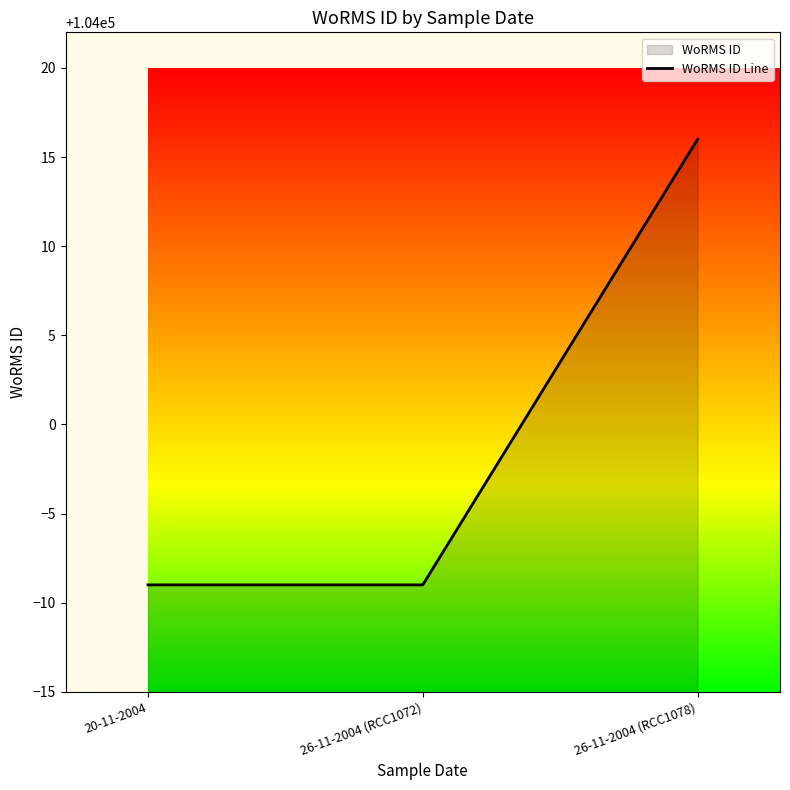

List the labels in order of value, largest first.

26-11-2004 (RCC1078), 20-11-2004, 26-11-2004 (RCC1072)